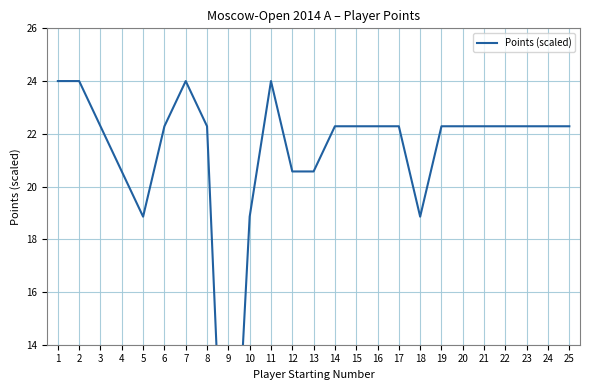

List the labels in order of value, smallest first.

9, 5, 10, 18, 4, 12, 13, 3, 6, 8, 14, 15, 16, 17, 19, 20, 21, 22, 23, 24, 25, 1, 2, 7, 11